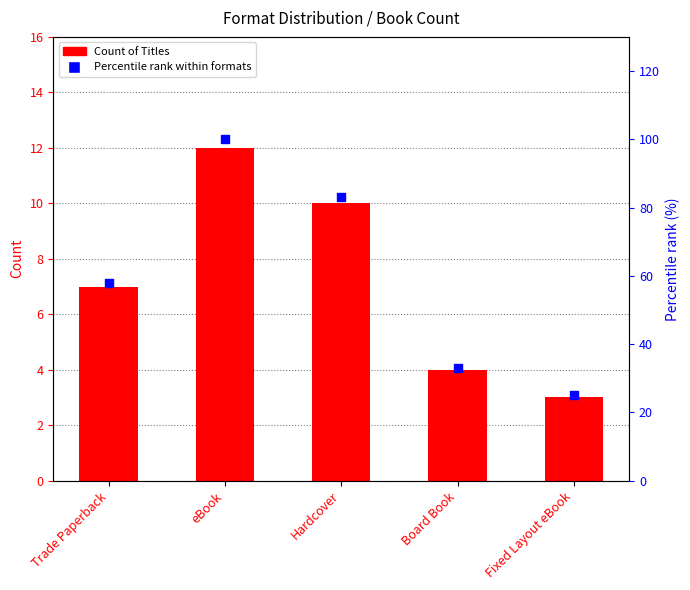

Which series reaches the maximum Y coordinate?

Percentile rank within formats